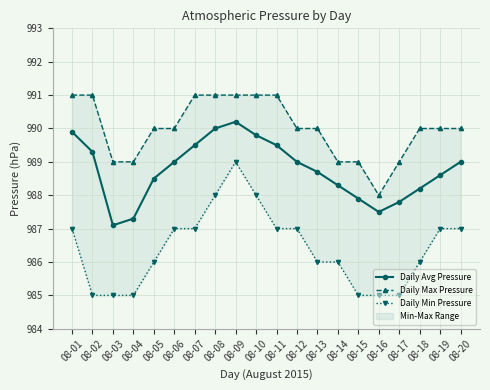

Is this an area chart (filled region under the line)?

No